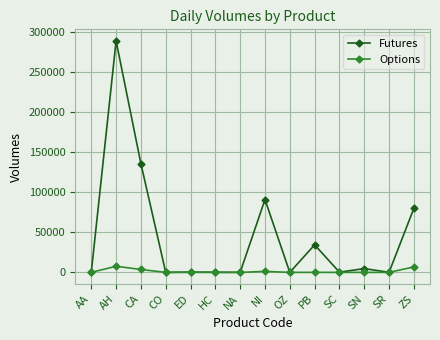

Rank the series at ZS from highest to lowest value.

Futures, Options